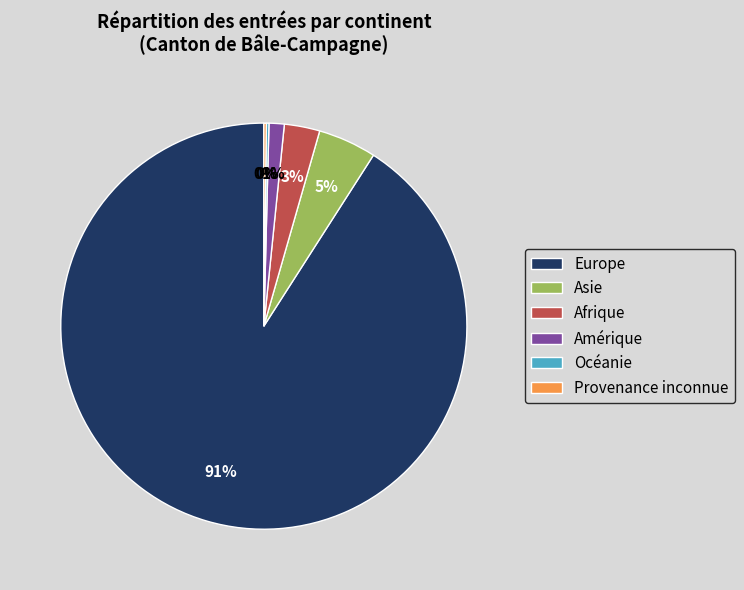

Do Amérique and Asie together represent more than half of the pie?

No